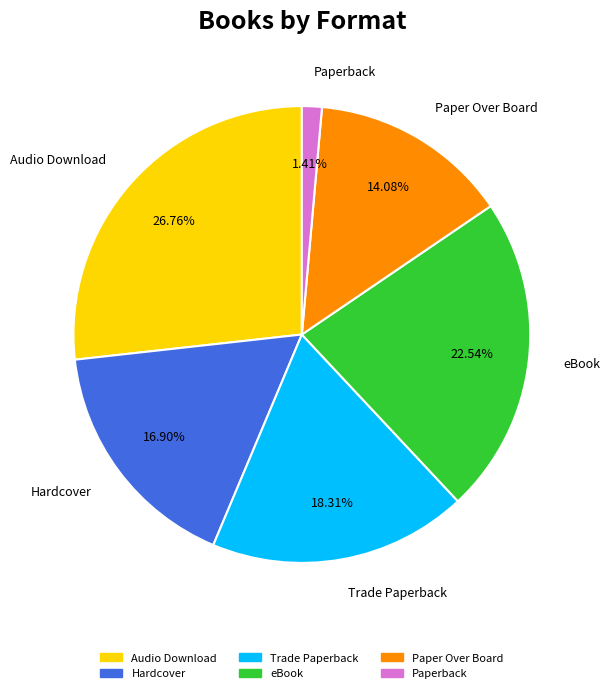

Between Audio Download and Hardcover, which is larger?

Audio Download